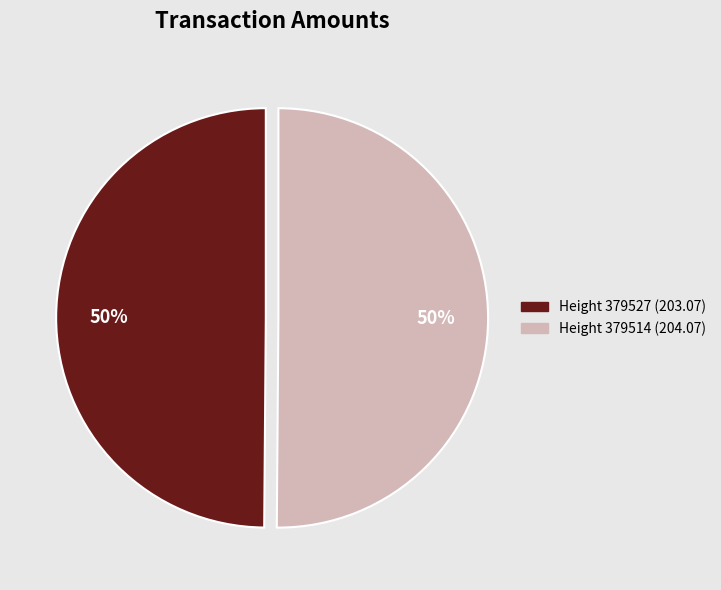

True or false: Height 379514 accounts for 45% of the total.

False